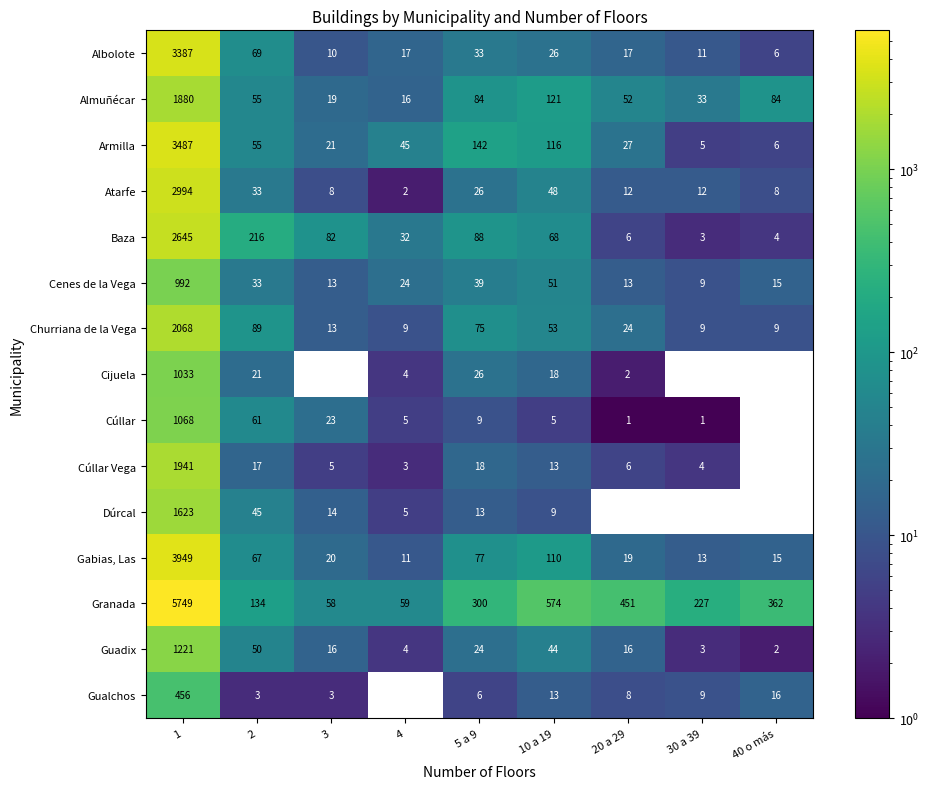

What is the difference between the second highest and minimum values in the Granada series?

516